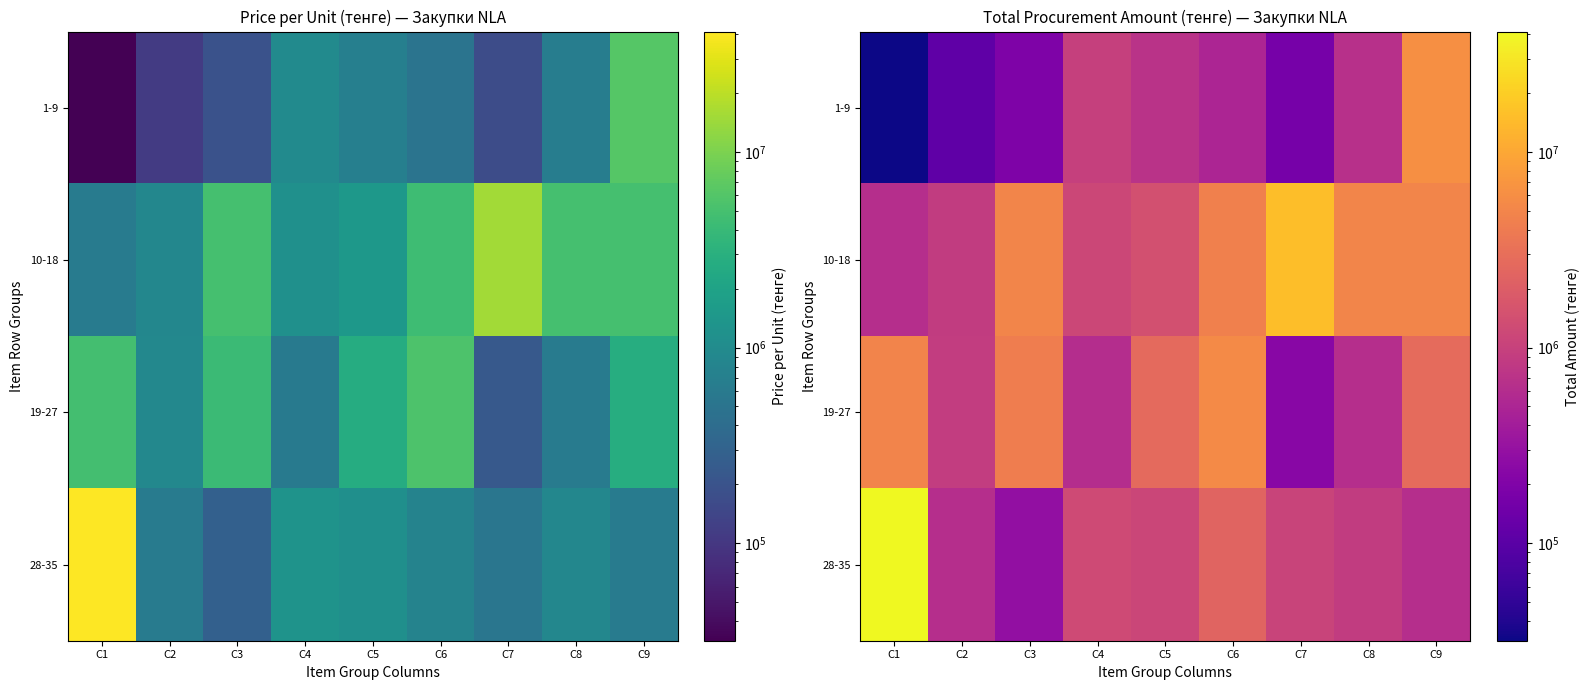

What is the total value across all series at C8?

7144620